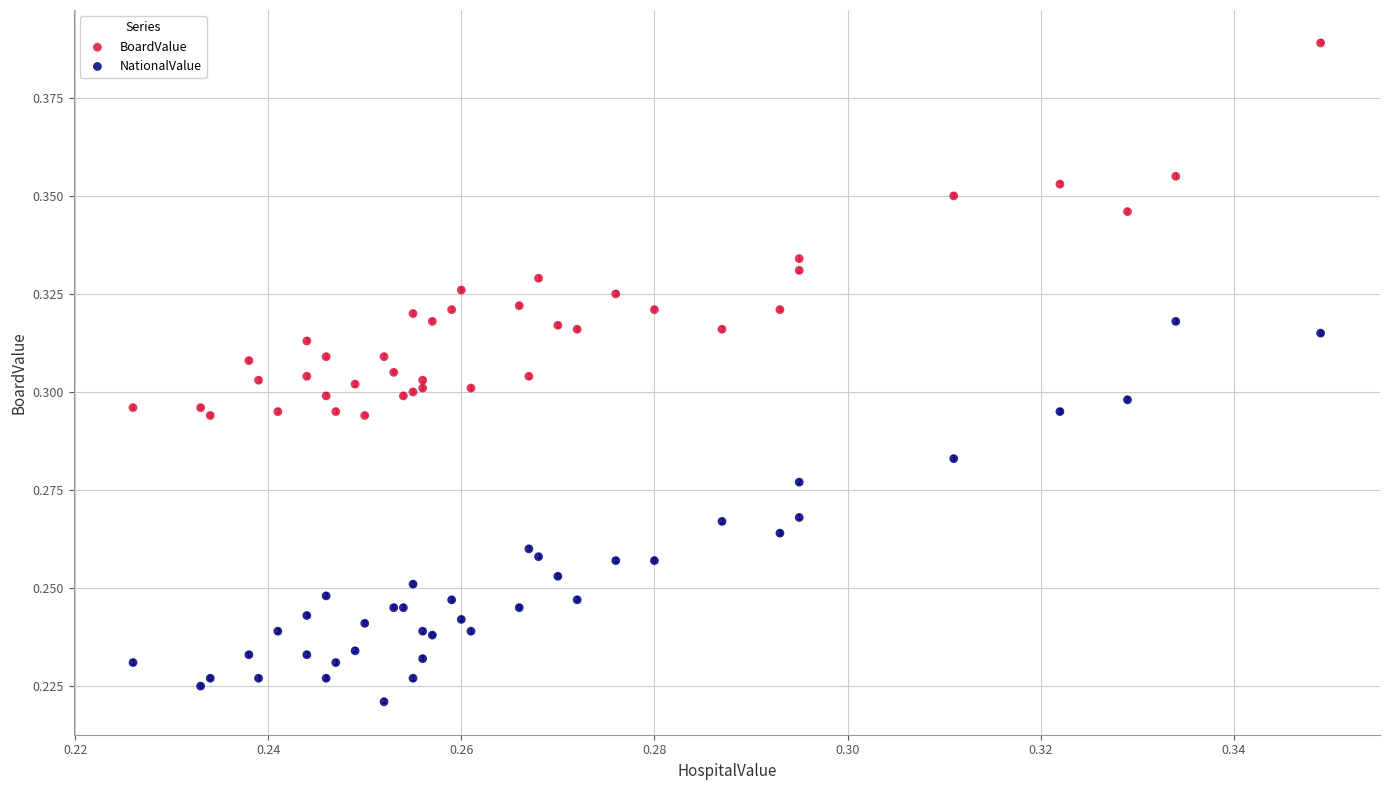

Which series contains the highest Y value?

BoardValue